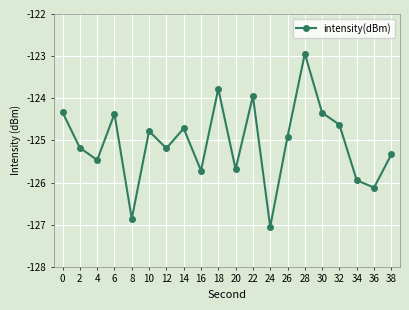

What is the sum of the values at 14 and 22?

-248.7